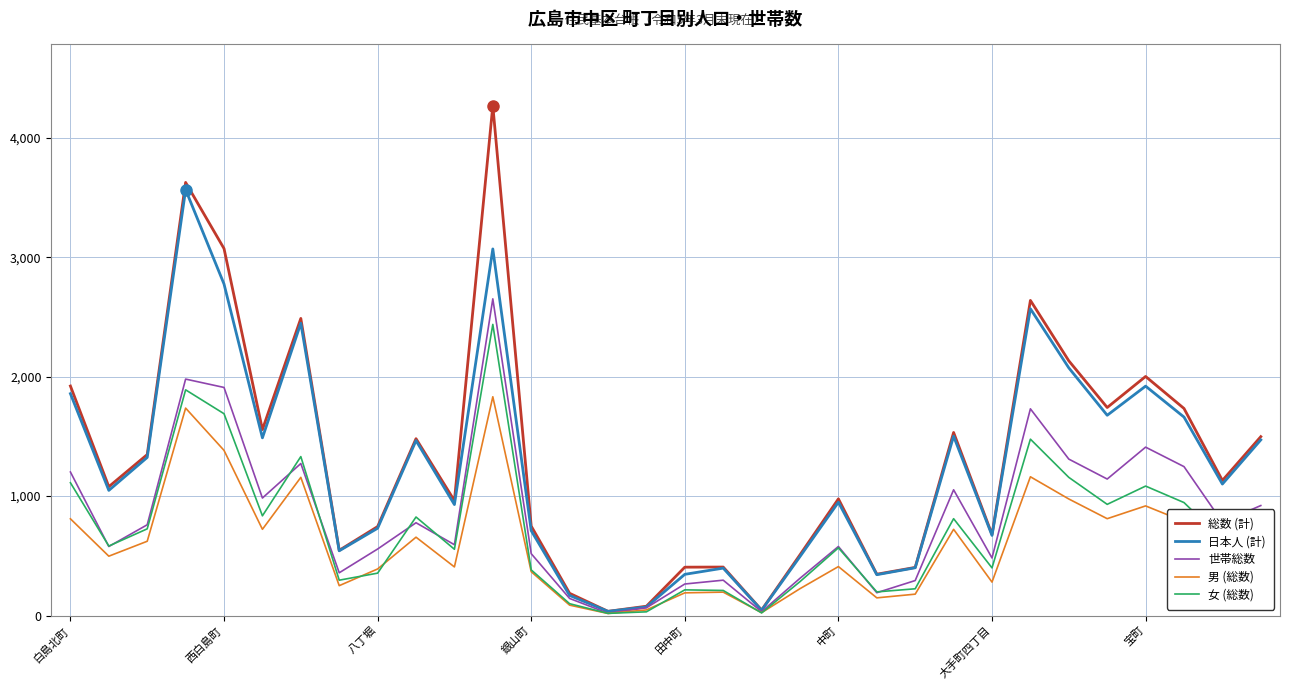

List the series in order of their peak value, lowest first.

男 (総数), 女 (総数), 世帯総数, 日本人 (計), 総数 (計)